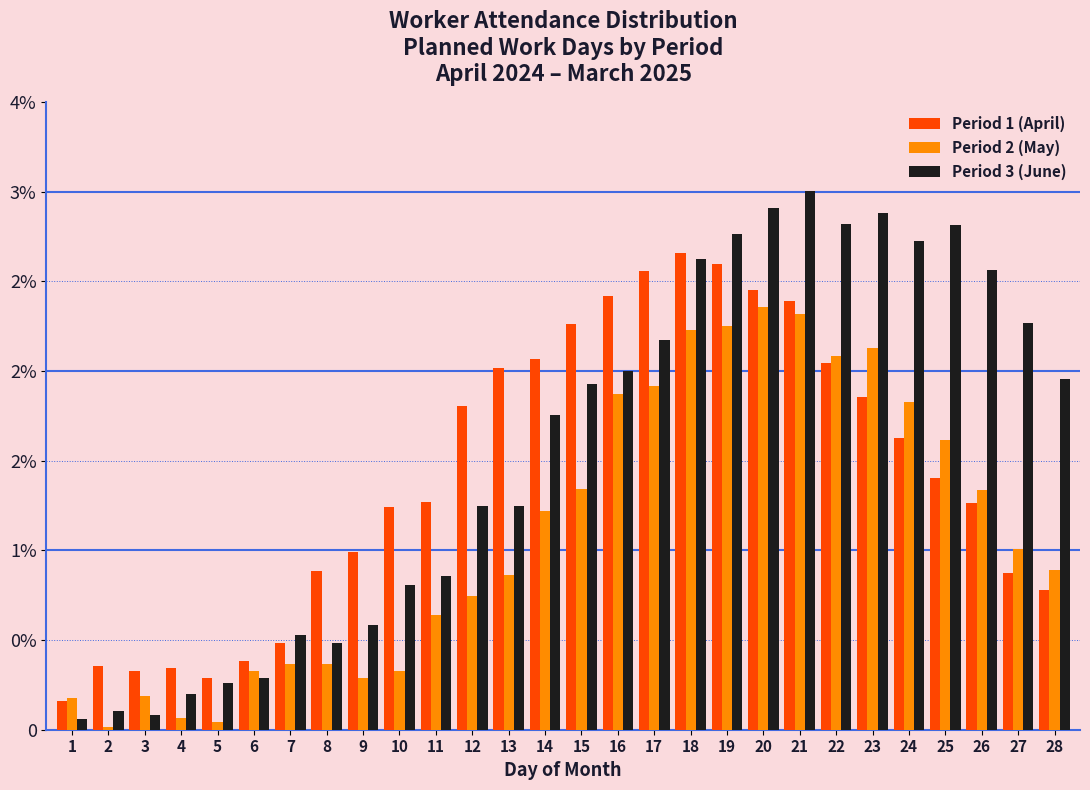

Does the chart contain any negative values?

No